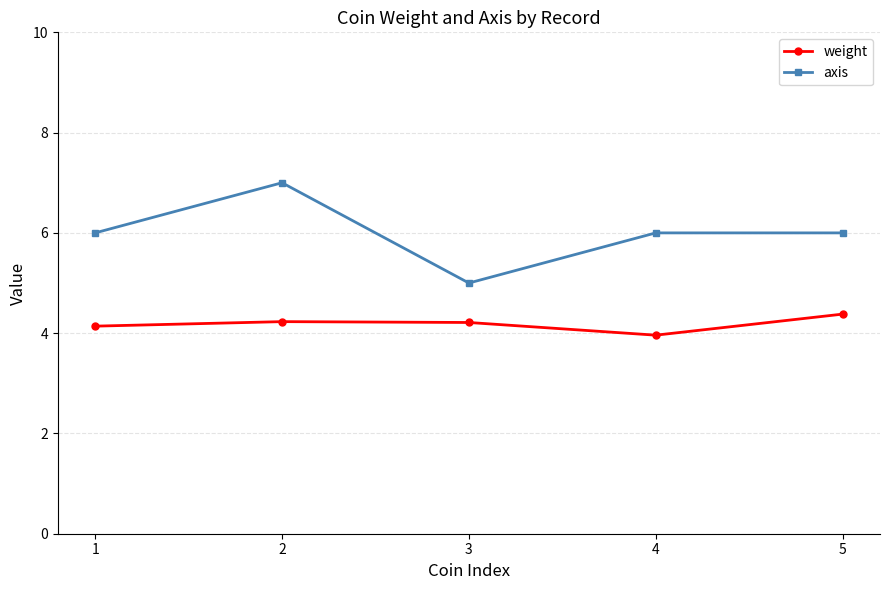

Which series changed the most between 1 and 3?

axis